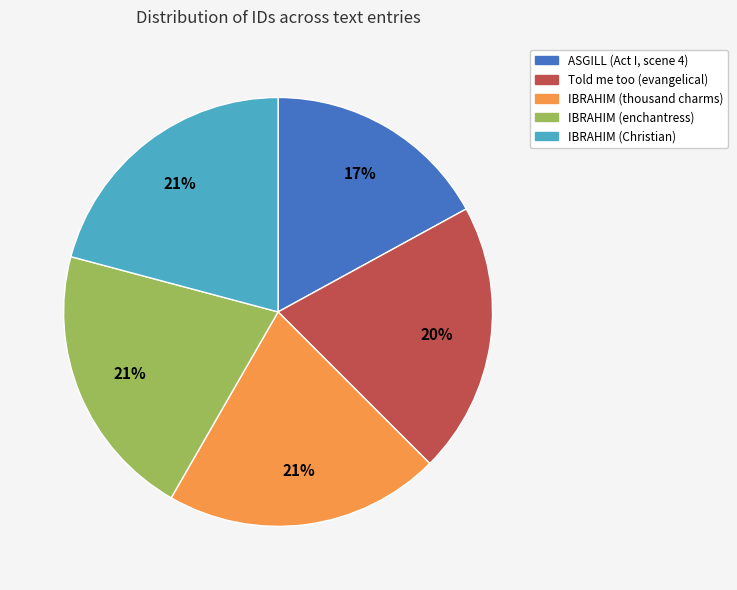

Does any single category account for the majority?

No